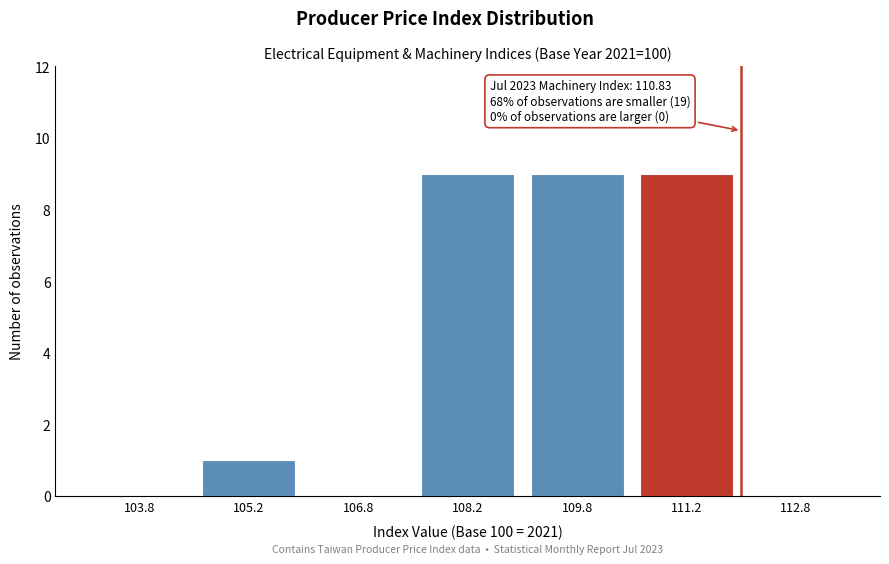

Reading left to right, what are all the values shown in this chart?

103.8=0	105.2=1	106.8=0	108.2=9	109.8=9	111.2=9	112.8=0